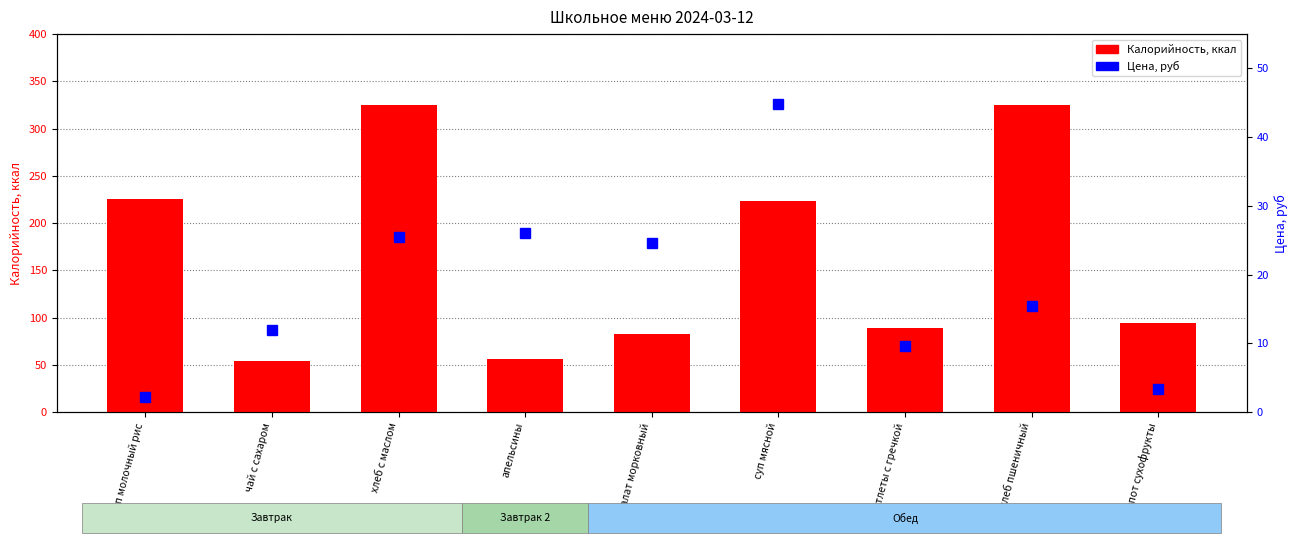

List the labels in order of Калорийность value, smallest first.

чай с сахаром, апельсины, салат морковный, котлеты с гречкой, компот сухофрукты, суп мясной, суп молочный рис, хлеб с маслом, хлеб пшеничный